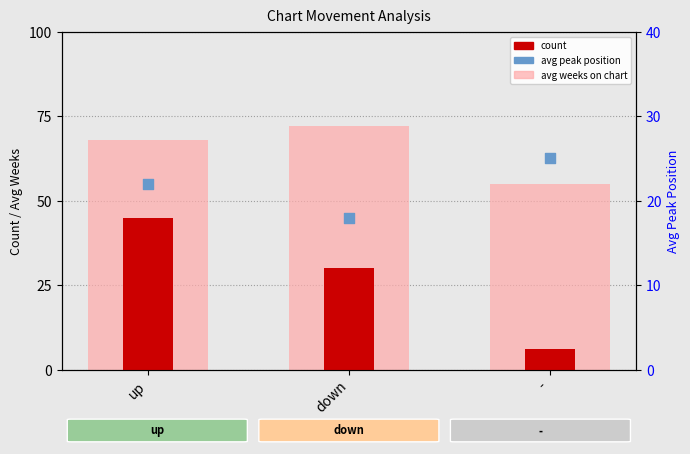

At how many categories does at least one series exceed 39?

3